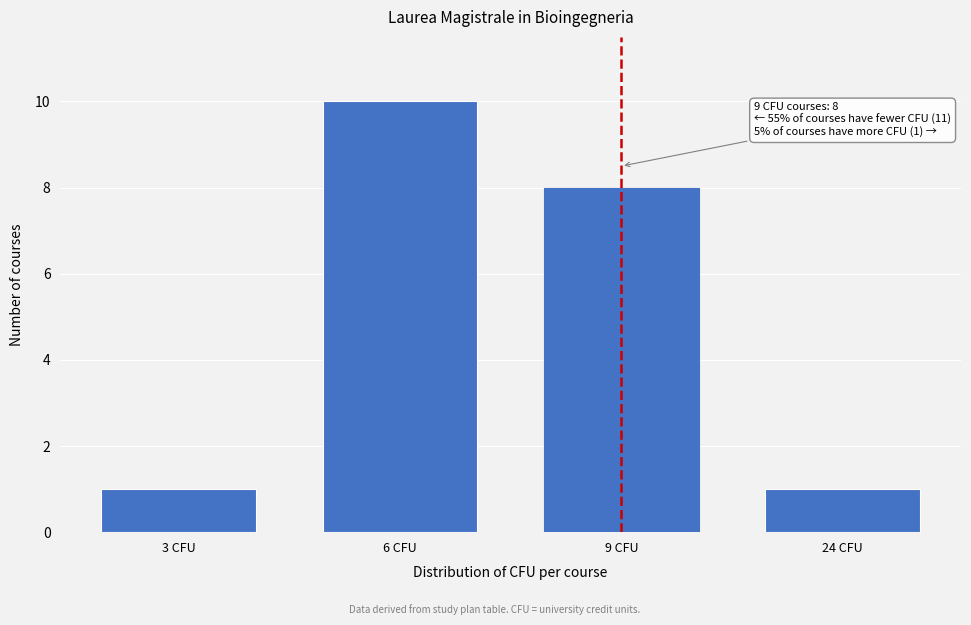

Reading right to left, transcribe all the data shown in this chart.

24 CFU=1	9 CFU=8	6 CFU=10	3 CFU=1